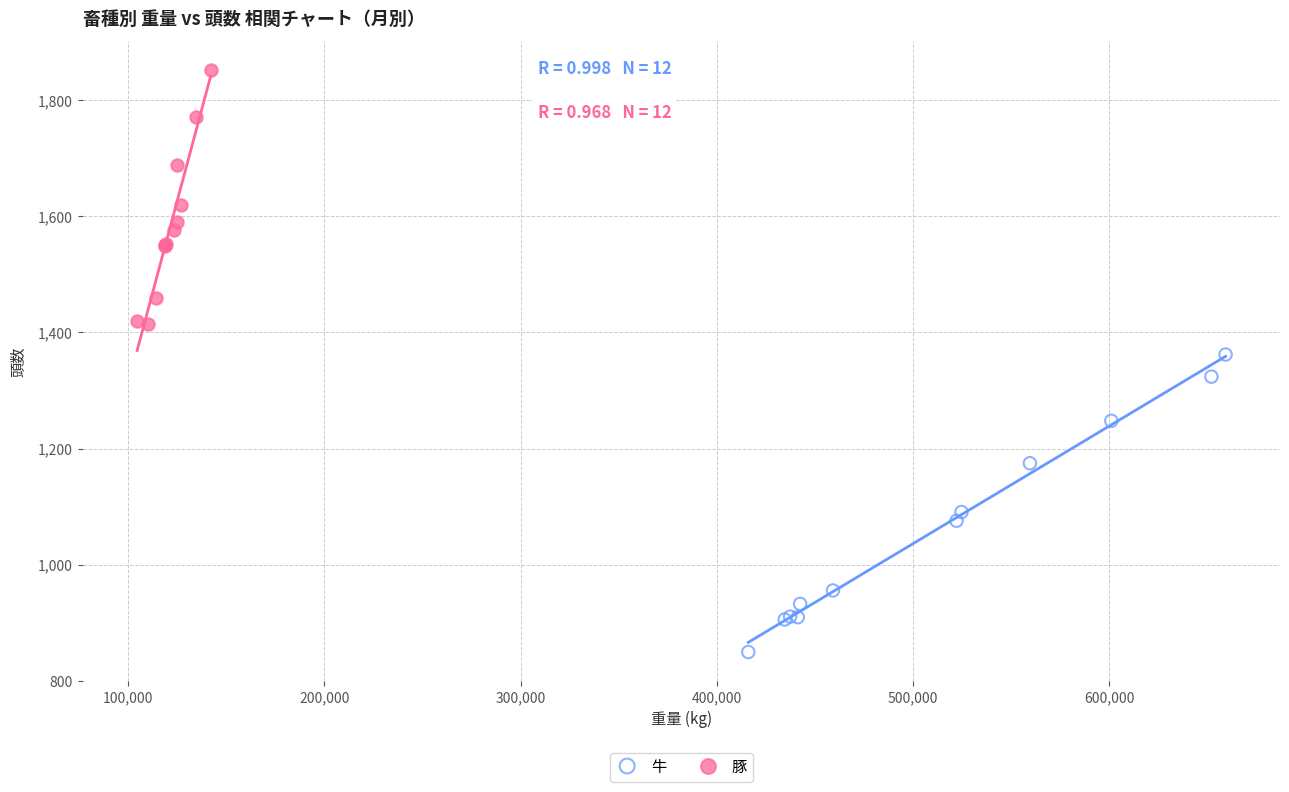

Which series contains the lowest Y value?

牛